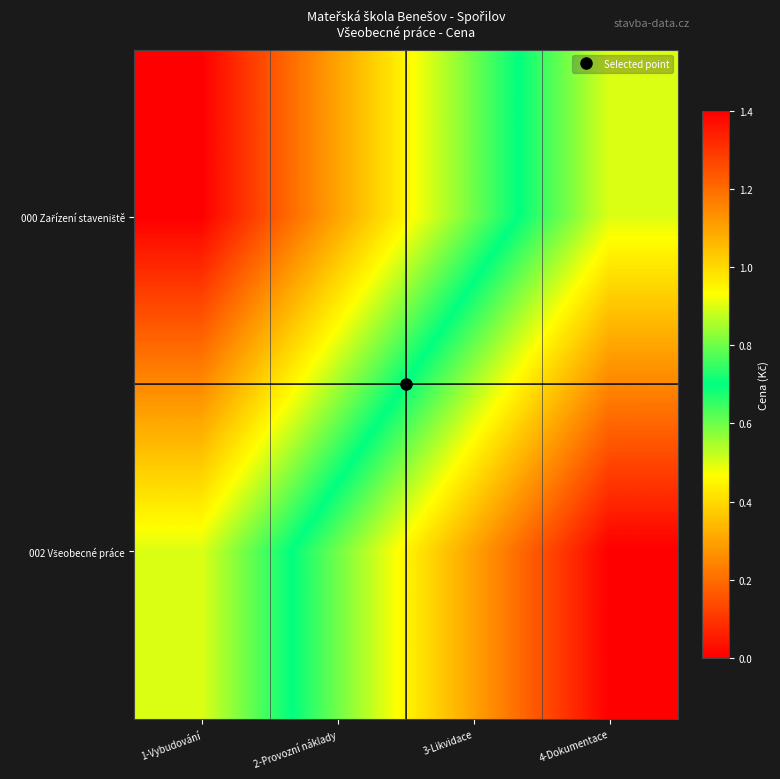

What is the spread (max minus min) of values at 2-Provozní náklady?

0.5